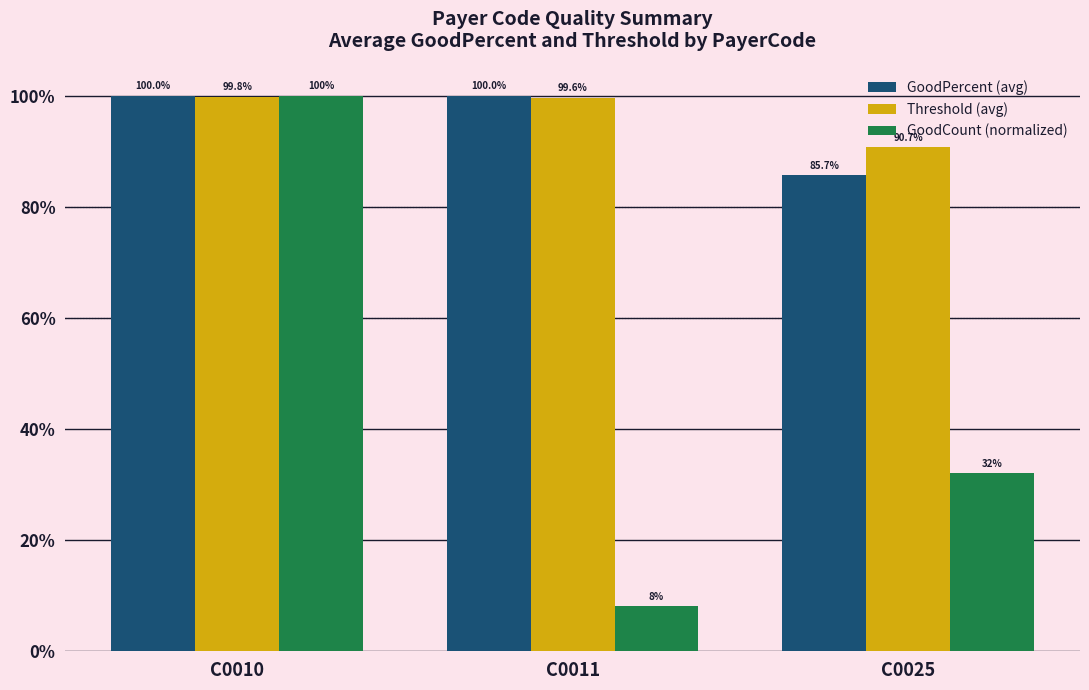

The value of GoodCount (normalized) at C0025 is 0.3. True or false?

True